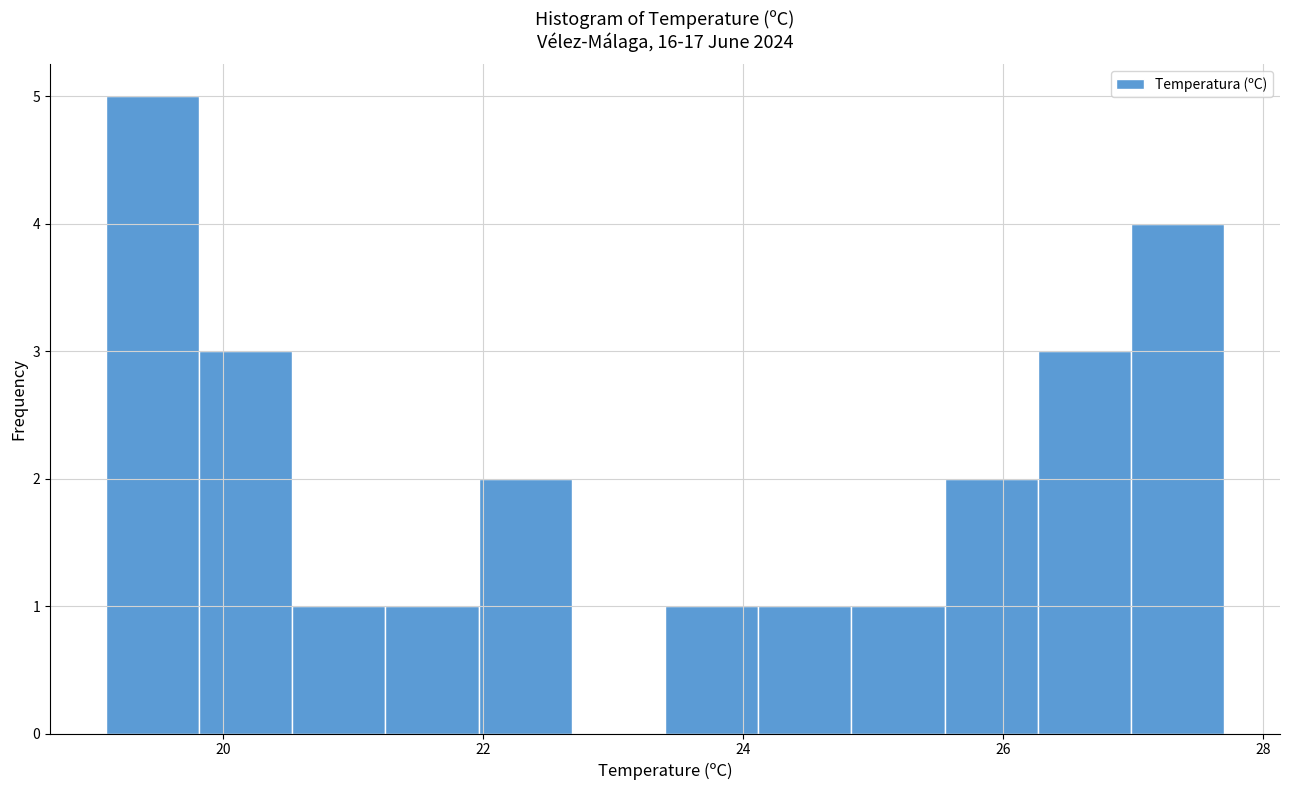

Read against the x-axis, roughly where is the centre of the tallest bar?

19.4